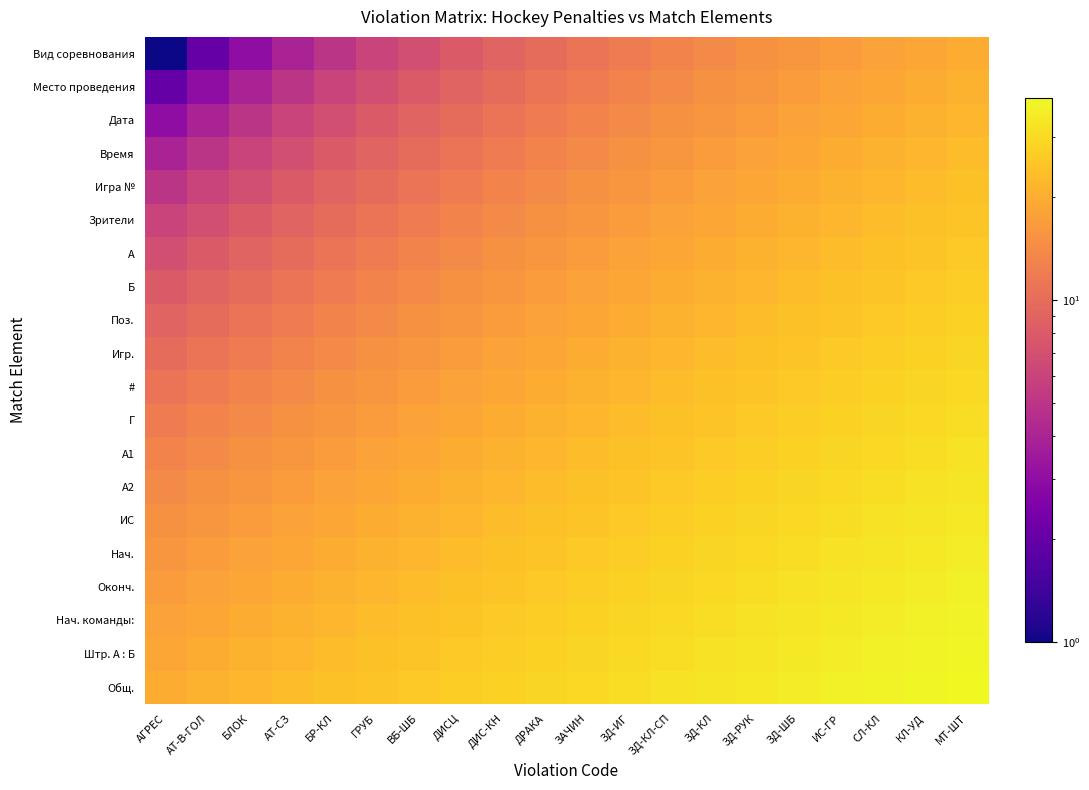

Rank the series at ДРАКА from lowest to highest value.

Вид соревнования, Место проведения, Дата, Время, Игра №, Зрители, A, Б, Поз., Игр., #, Г, А1, А2, ИС, Нач., Оконч., Нач. команды:, Штр. А : Б, Общ.